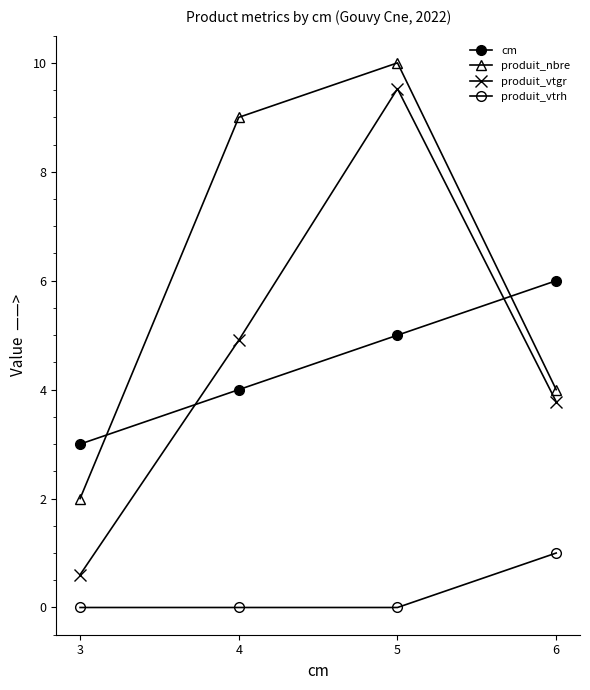

Is it true that produit_vtgr equals 1.0 at 3?

False